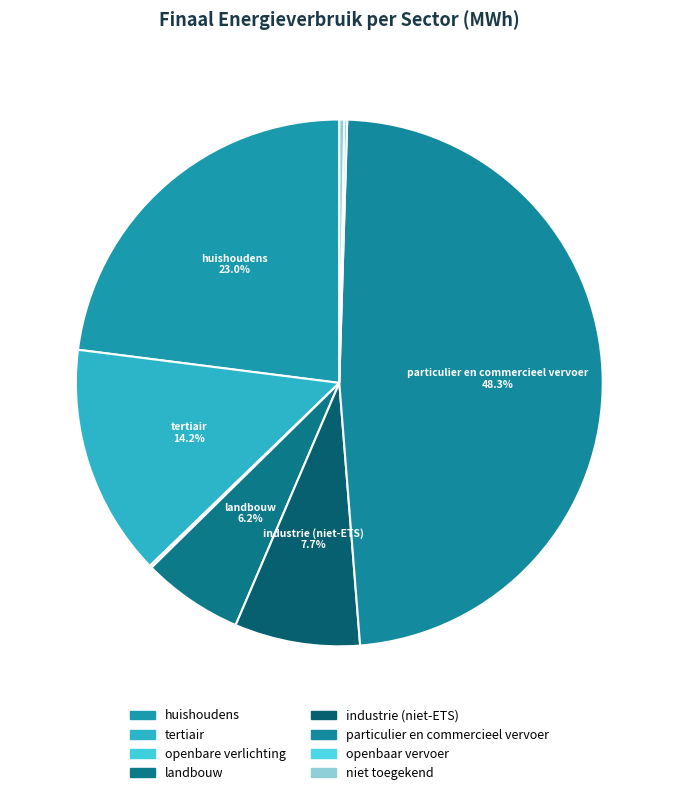

To the nearest percent, what portion does industrie (niet-ETS) represent?

8%